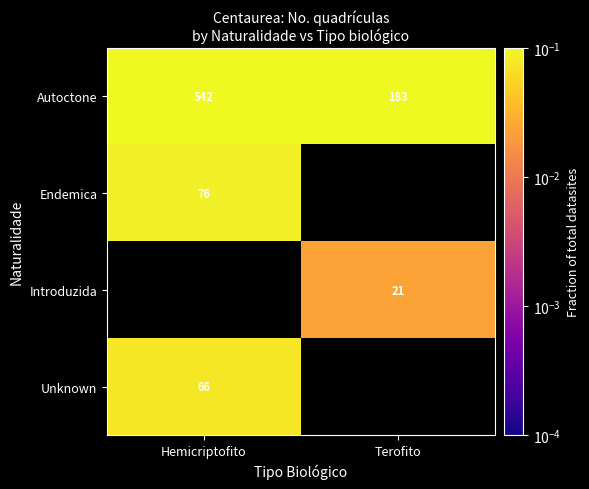

Is the value of Introduzida at Terofito greater than the value of Unknown at Hemicriptofito?

No